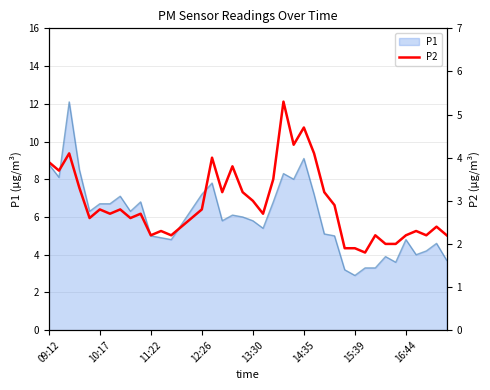

What is the minimum value shown in the chart?

1.8